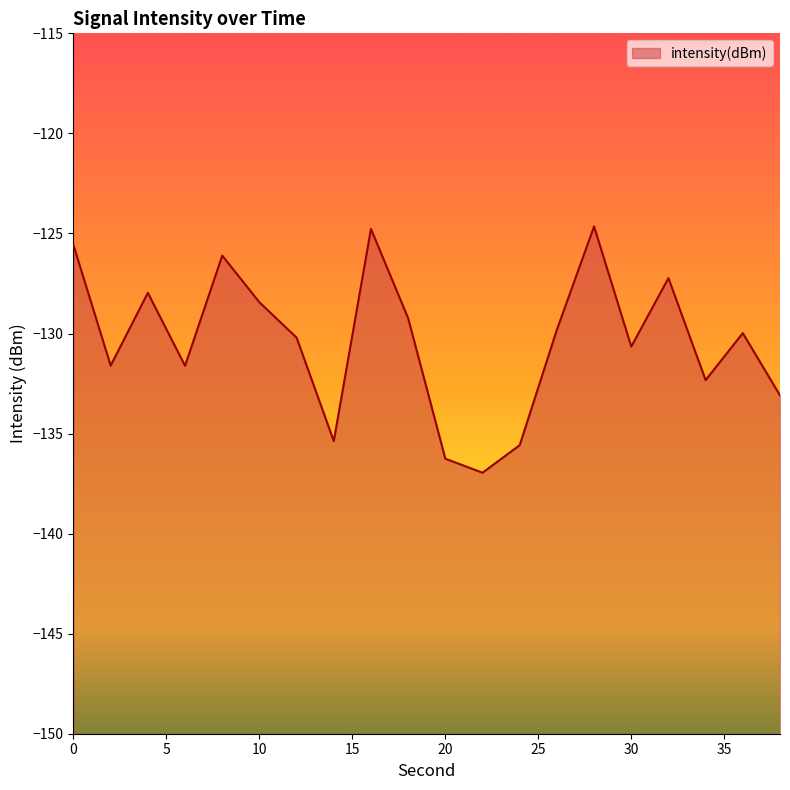

Where is the first local maximum?

4